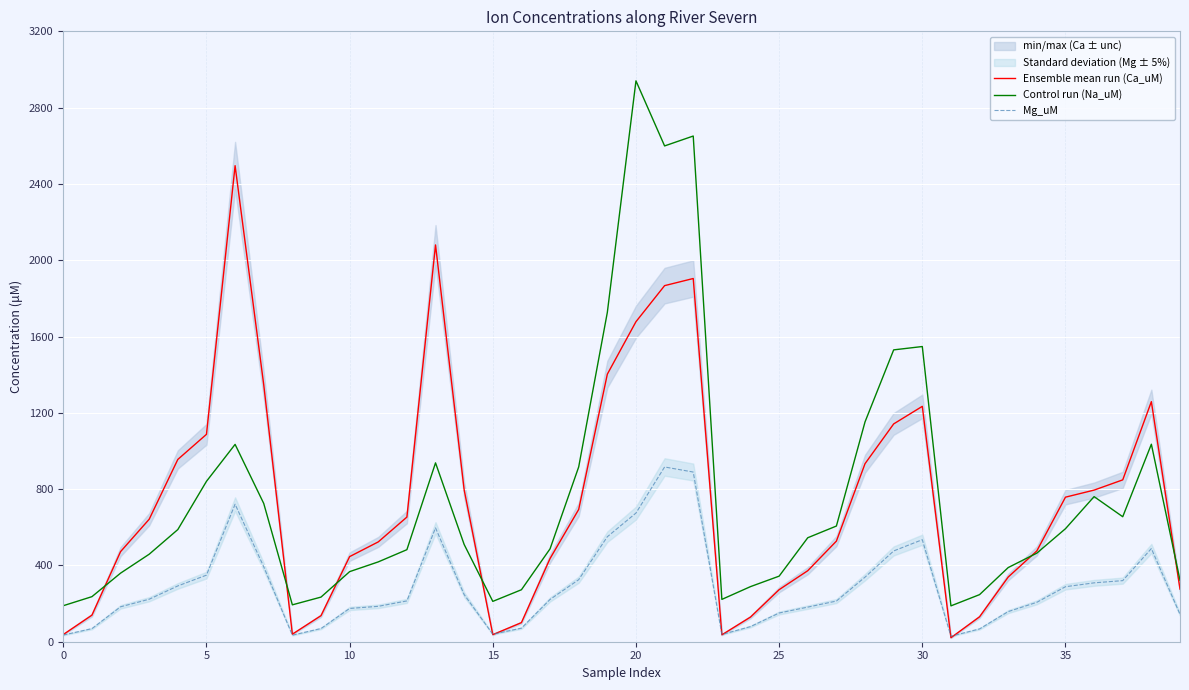

At which category does the chart reach its peak across all series?

20